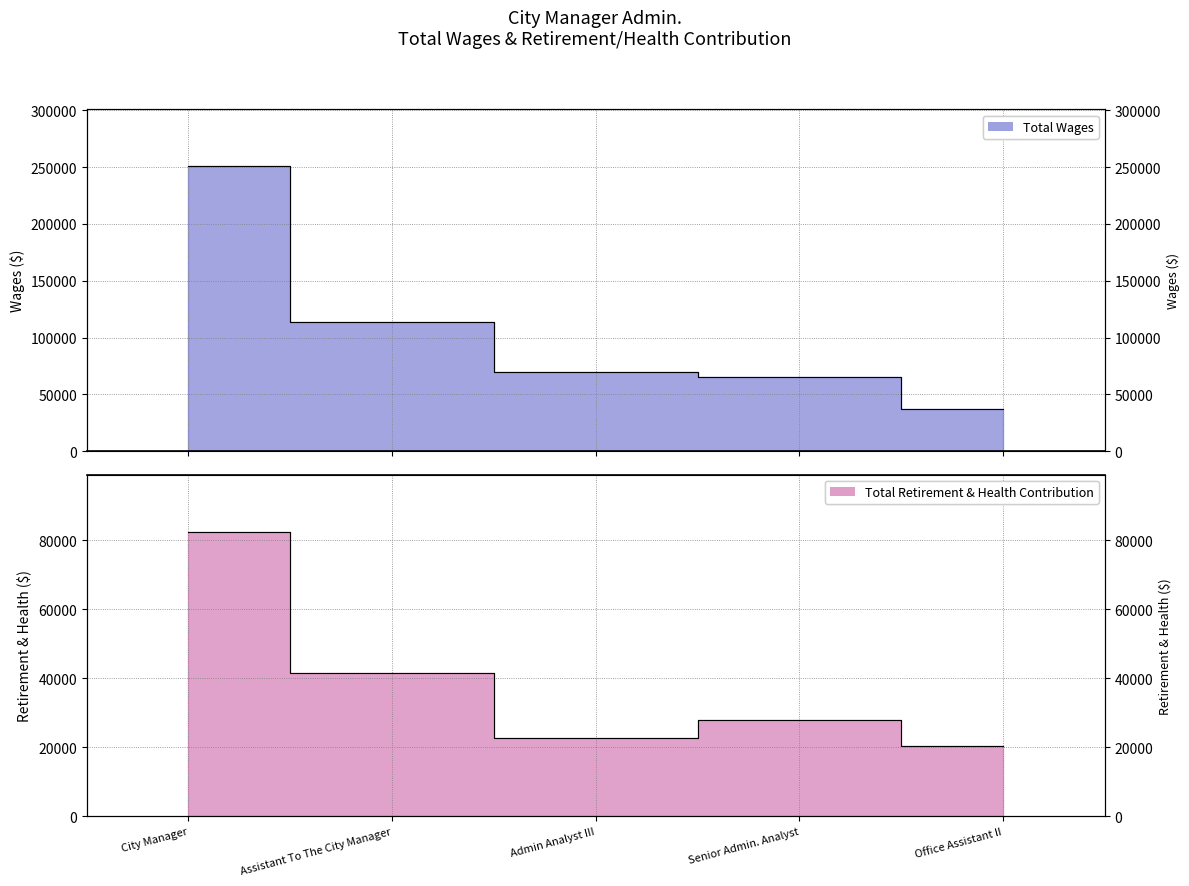

How many lines are shown in the chart?

2